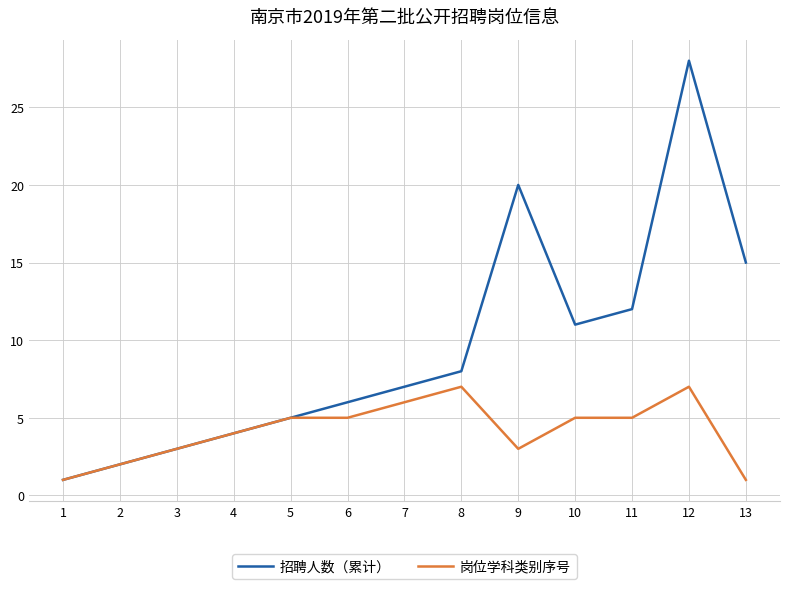

The 招聘人数（累计） series shows 4 at 4. True or false?

True